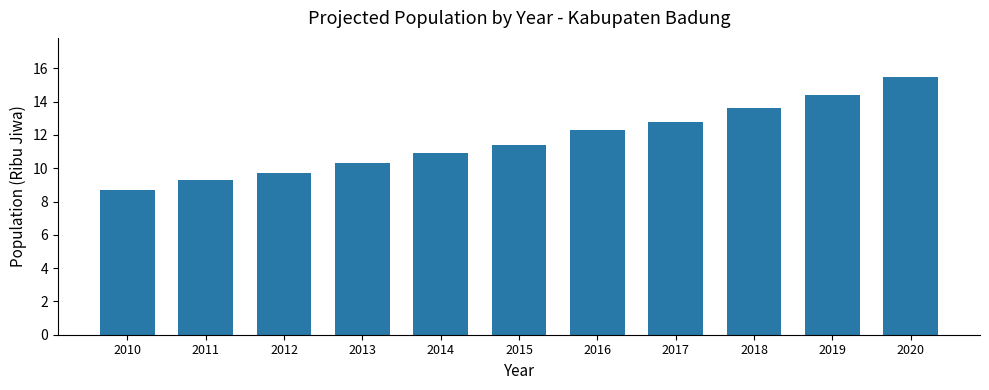

What is the smallest value displayed?

8.7